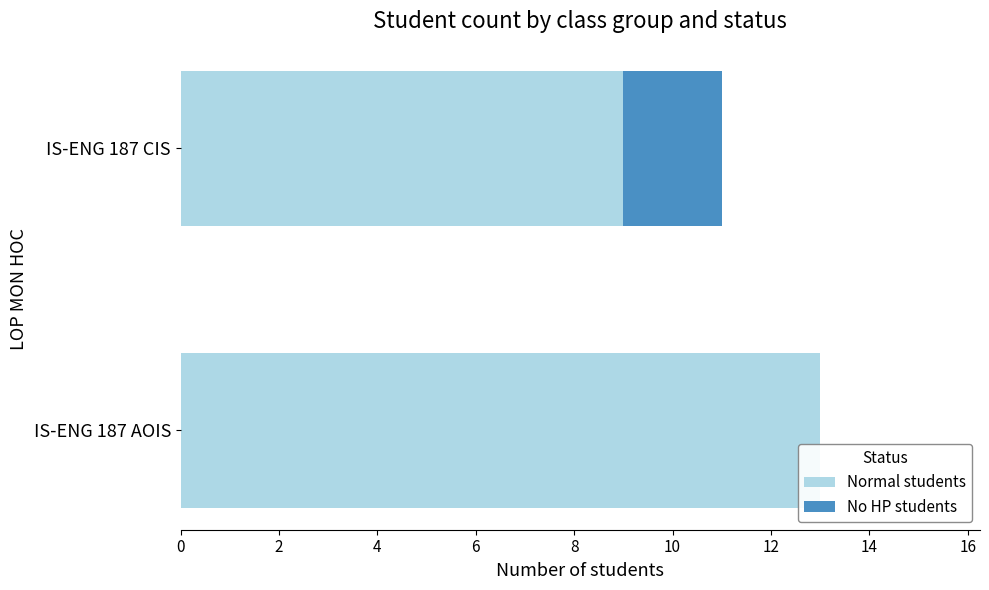

What is the maximum value for Normal students?

13